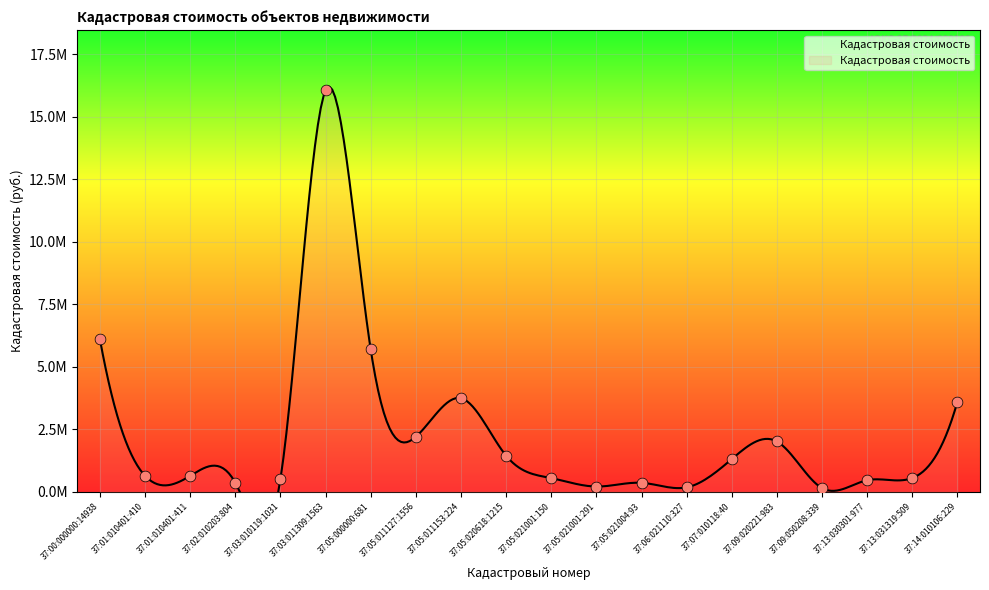

What is the change in value from 37:03:011309:1563 to 37:05:020618:1215?

-14607315.0